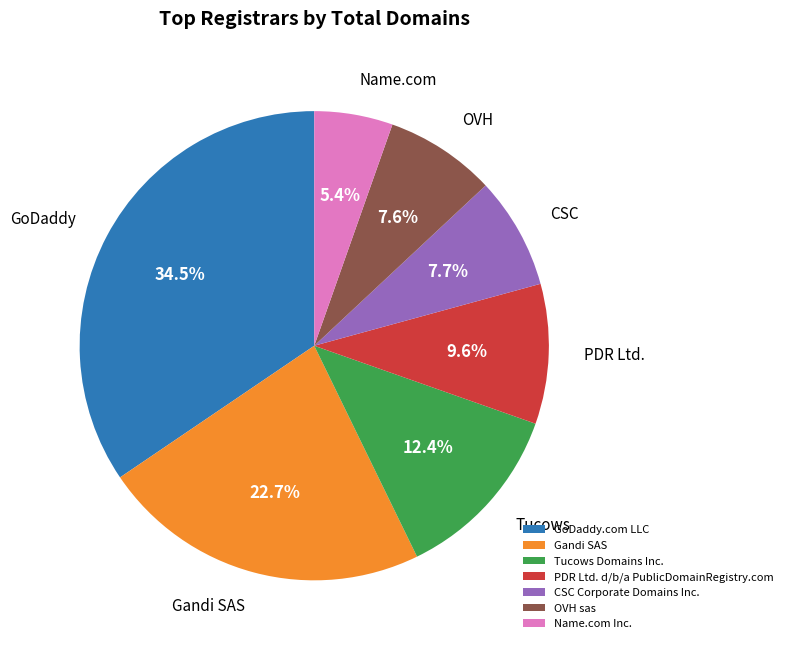

Combined, do GoDaddy.com LLC and CSC Corporate Domains Inc. account for over 50%?

No